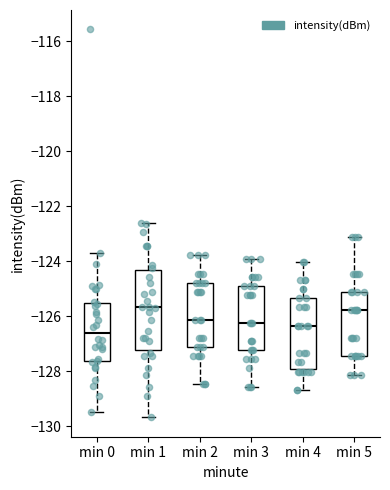

Reading left to right, read every box against the y-axis: the position of its median line, the range the box covers, and the ends of its whiskers. The values are not printed on the chart, so give them approximately, as read against the axis.

min 0: median -126.6, box -127.6 to -125.6, whiskers -129.4 to -123.6
min 1: median -125.6, box -127.2 to -124.4, whiskers -129.6 to -122.6
min 2: median -126.2, box -127.2 to -124.8, whiskers -128.4 to -123.8
min 3: median -126.2, box -127.2 to -125.0, whiskers -128.6 to -124.0
min 4: median -126.4, box -128.0 to -125.4, whiskers -128.6 to -124.0
min 5: median -125.8, box -127.4 to -125.2, whiskers -128.2 to -123.2